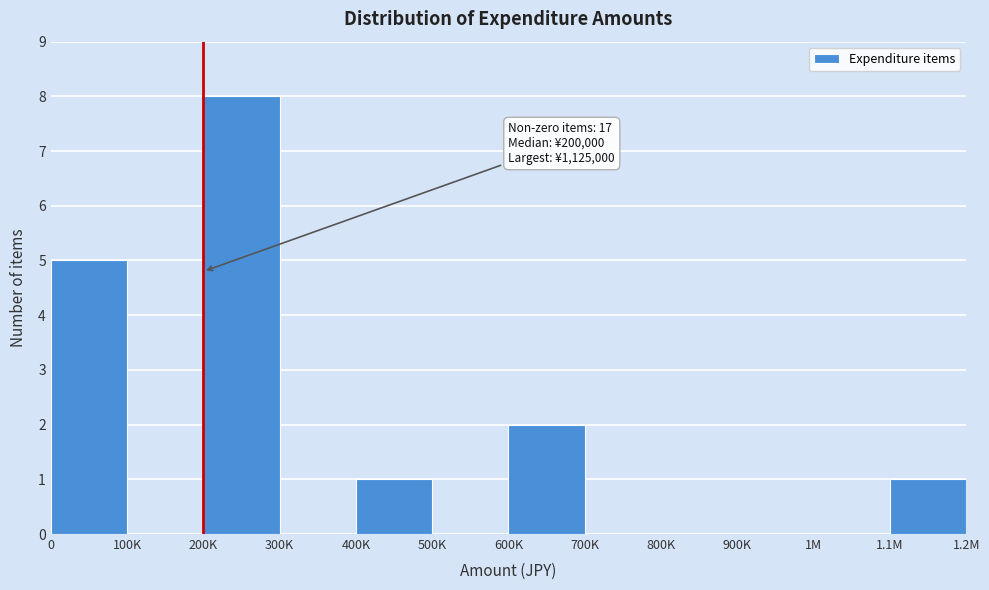

Reading right to left, extract all data points from this chart.

1.1M=1	1M=0	900K=0	800K=0	700K=0	600K=2	500K=0	400K=1	300K=0	200K=8	100K=0	0=5